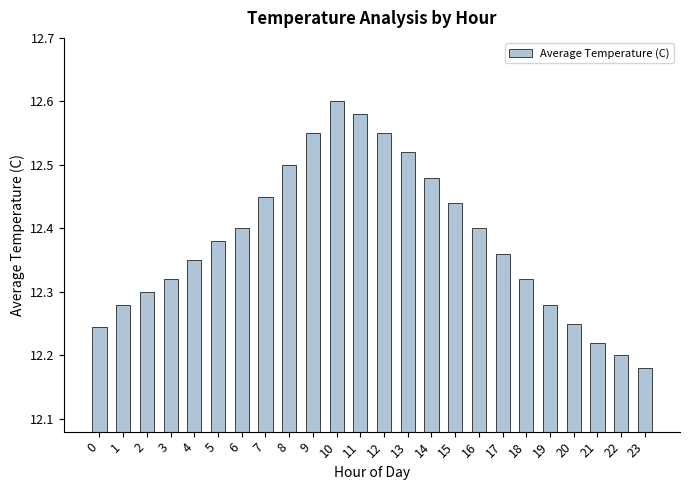

What is the ratio of the value at 20 to the value at 19?

1.0